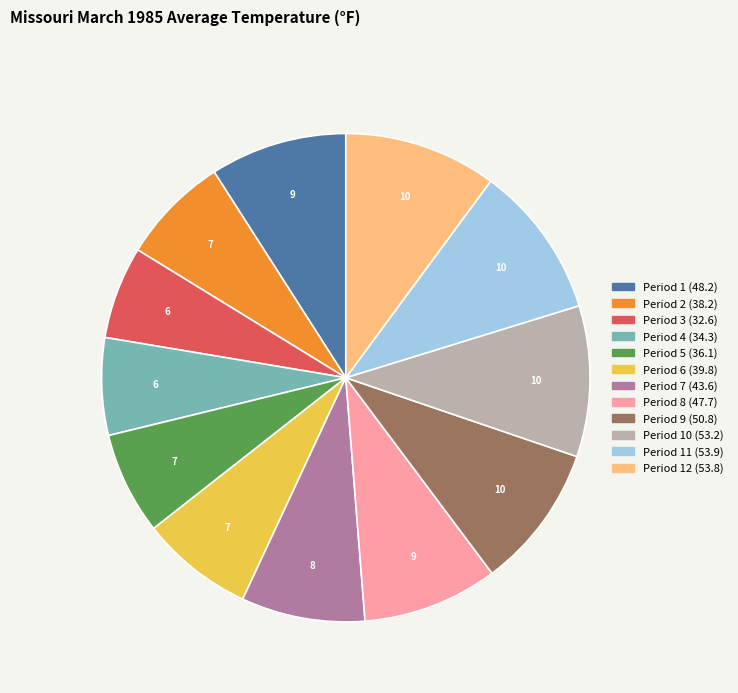

The Period 8 (47.7) slice represents 9% of the pie. True or false?

True